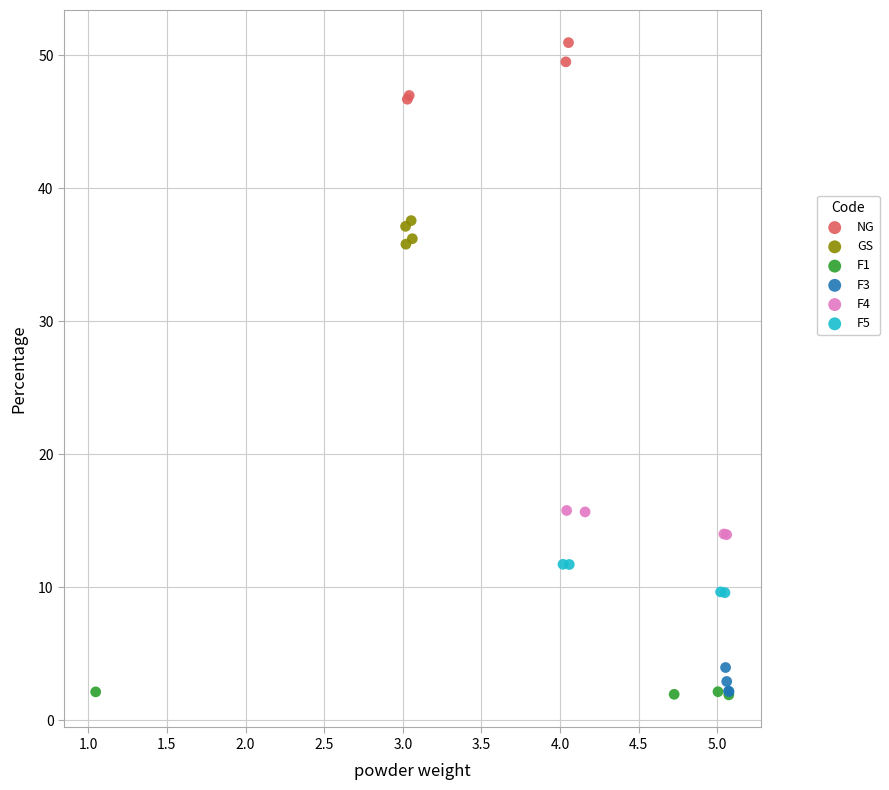

Which series has the widest spread of Y values?

NG